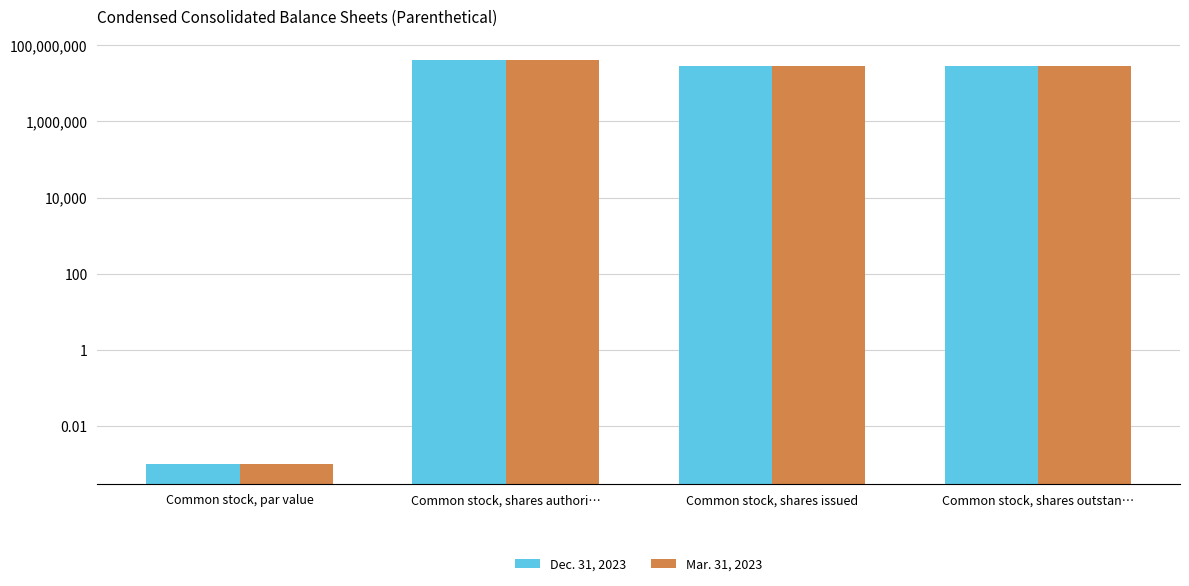

The value of Dec. 31, 2023 at Common stock, par value is 0.0. True or false?

True